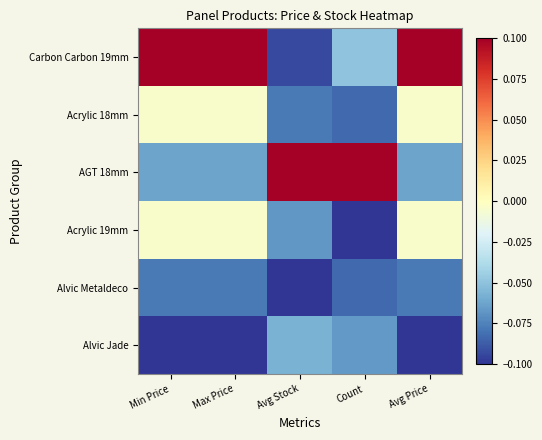

What is the total value across all series at Avg Price?

-0.1